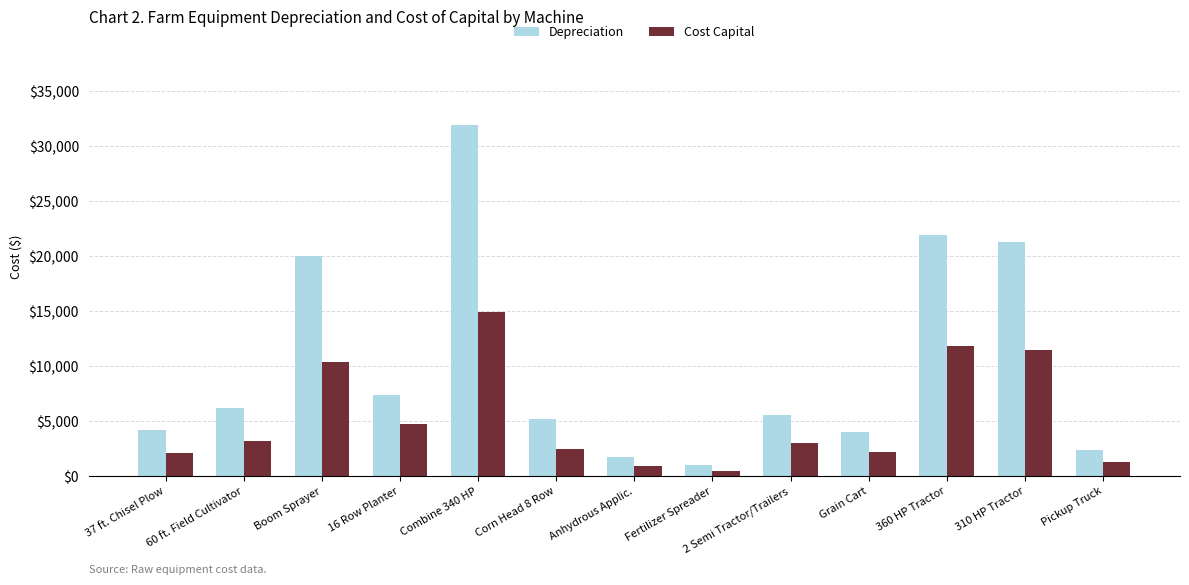

What is the approximate value of Cost Capital at Anhydrous Applic.?

896.2